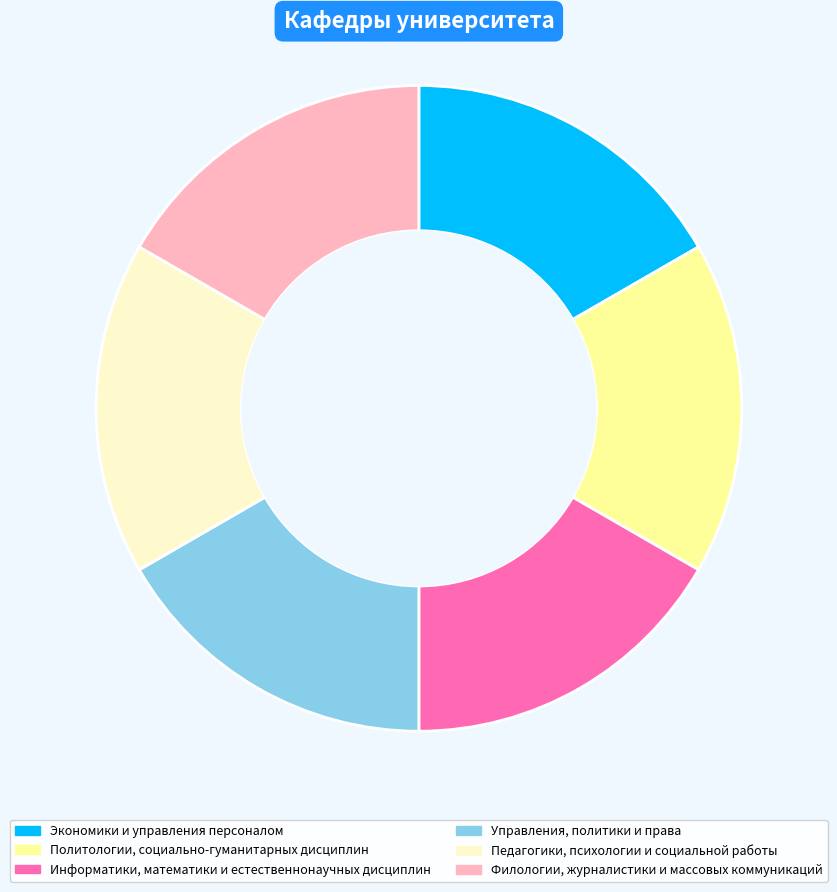

Combined, do Управления, политики и права and Информатики, математики и естественнонаучных дисциплин account for over 50%?

No